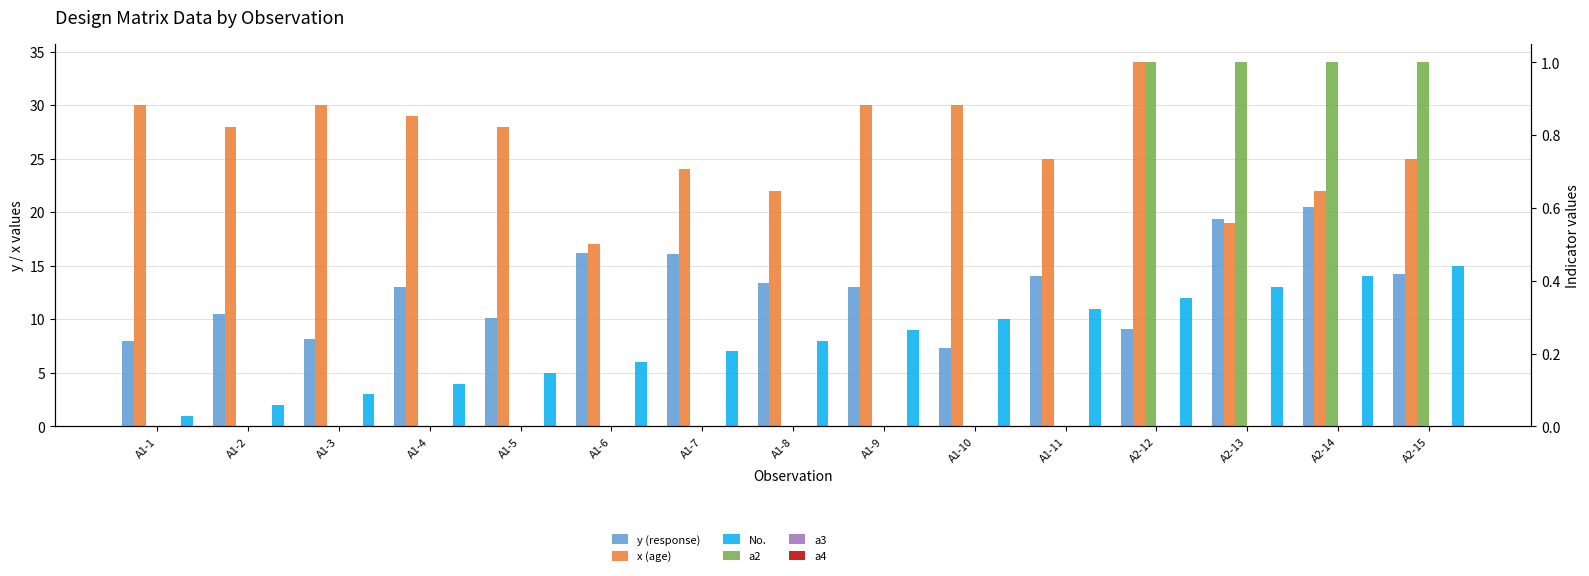

Reading right to left, list all the values displayed in this chart.

y (response): A2-15=14.2	A2-14=20.5	A2-13=19.4	A2-12=9.1	A1-11=14.0	A1-10=7.3	A1-9=13.0	A1-8=13.4	A1-7=16.1	A1-6=16.2	A1-5=10.1	A1-4=13.0	A1-3=8.2	A1-2=10.5	A1-1=8.0
x (age): A2-15=25.0	A2-14=22.0	A2-13=19.0	A2-12=34.0	A1-11=25.0	A1-10=30.0	A1-9=30.0	A1-8=22.0	A1-7=24.0	A1-6=17.0	A1-5=28.0	A1-4=29.0	A1-3=30.0	A1-2=28.0	A1-1=30.0
No.: A2-15=15.0	A2-14=14.0	A2-13=13.0	A2-12=12.0	A1-11=11.0	A1-10=10.0	A1-9=9.0	A1-8=8.0	A1-7=7.0	A1-6=6.0	A1-5=5.0	A1-4=4.0	A1-3=3.0	A1-2=2.0	A1-1=1.0
a2: A2-15=1.0	A2-14=1.0	A2-13=1.0	A2-12=1.0	A1-11=0.0	A1-10=0.0	A1-9=0.0	A1-8=0.0	A1-7=0.0	A1-6=0.0	A1-5=0.0	A1-4=0.0	A1-3=0.0	A1-2=0.0	A1-1=0.0
a3: A2-15=0.0	A2-14=0.0	A2-13=0.0	A2-12=0.0	A1-11=0.0	A1-10=0.0	A1-9=0.0	A1-8=0.0	A1-7=0.0	A1-6=0.0	A1-5=0.0	A1-4=0.0	A1-3=0.0	A1-2=0.0	A1-1=0.0
a4: A2-15=0.0	A2-14=0.0	A2-13=0.0	A2-12=0.0	A1-11=0.0	A1-10=0.0	A1-9=0.0	A1-8=0.0	A1-7=0.0	A1-6=0.0	A1-5=0.0	A1-4=0.0	A1-3=0.0	A1-2=0.0	A1-1=0.0